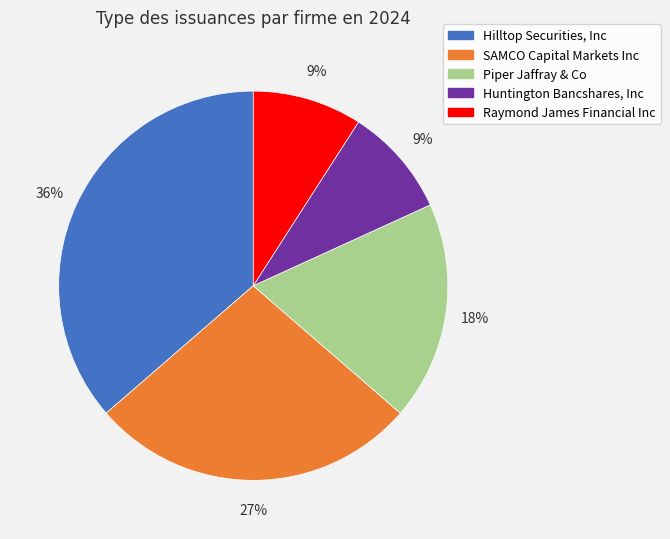

Do Huntington Bancshares, Inc and SAMCO Capital Markets Inc together represent more than half of the pie?

No